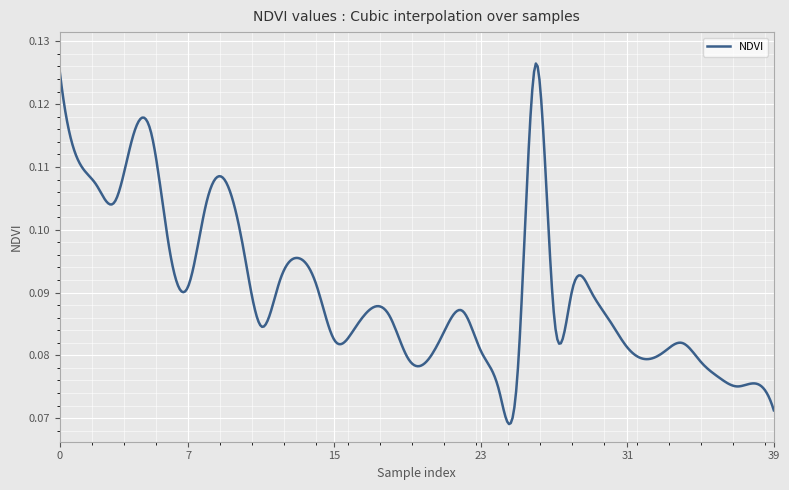

What is the value of the 10th point from the left?

0.1